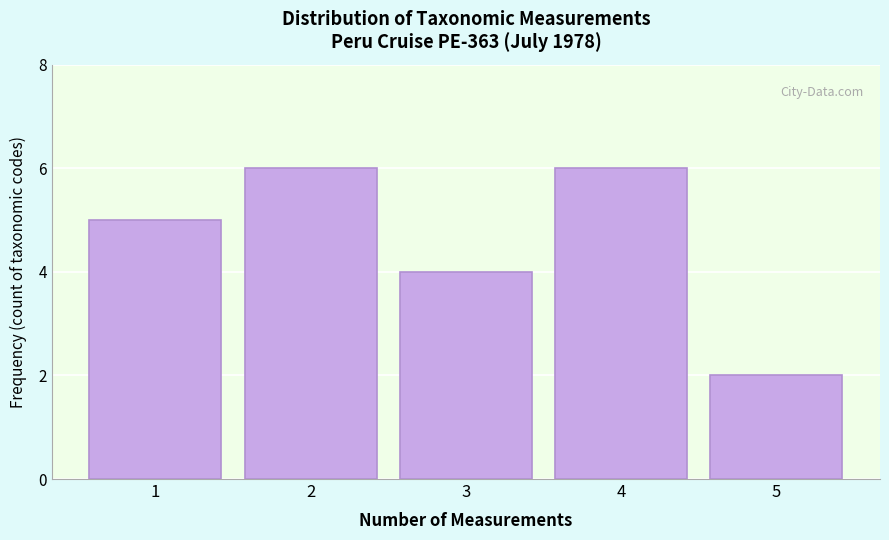

Reading left to right, what are all the values shown in this chart?

5	6	4	6	2